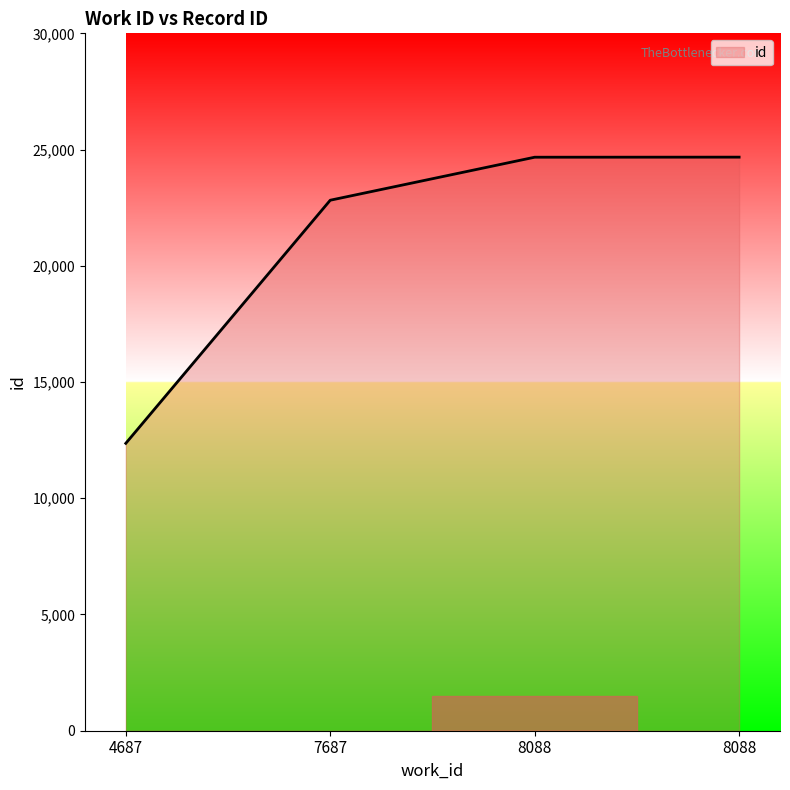

How many series are shown in this chart?

1